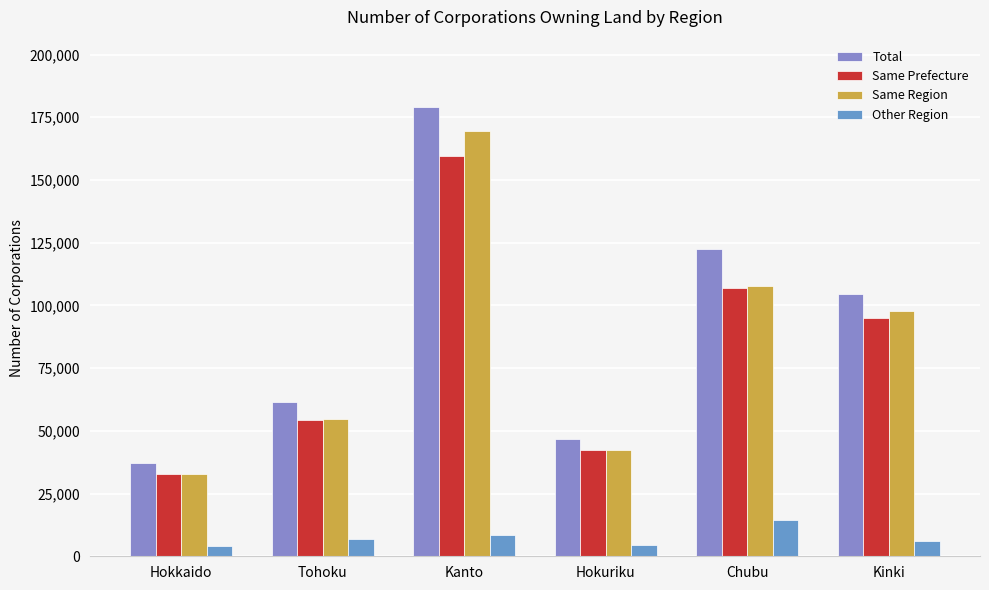

Reading left to right, transcribe all the data shown in this chart.

Total: Hokkaido=37200	Tohoku=61600	Kanto=179080	Hokuriku=46760	Chubu=122670	Kinki=104550
Same Prefecture: Hokkaido=32850	Tohoku=54430	Kanto=159570	Hokuriku=42220	Chubu=106760	Kinki=94810
Same Region: Hokkaido=32850	Tohoku=54610	Kanto=169430	Hokuriku=42320	Chubu=107730	Kinki=97740
Other Region: Hokkaido=4200	Tohoku=6840	Kanto=8400	Hokuriku=4310	Chubu=14460	Kinki=6270